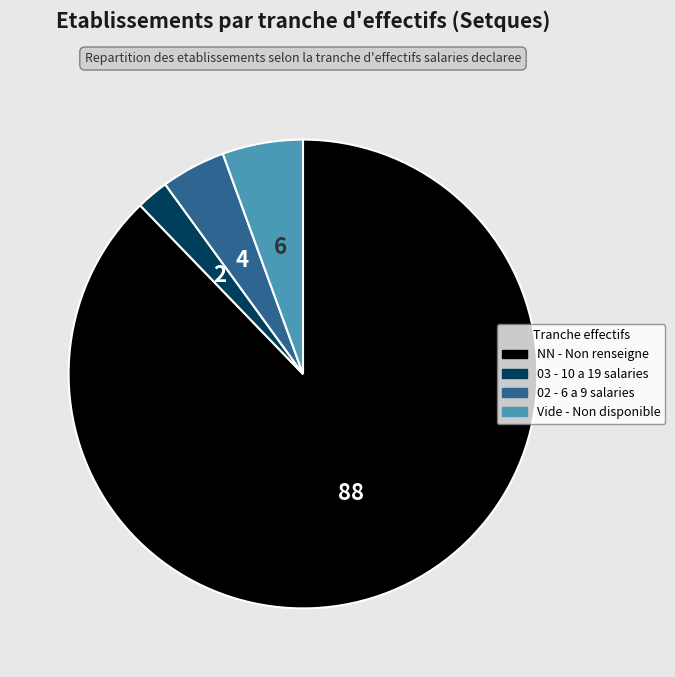

How many segments does this pie chart have?

4